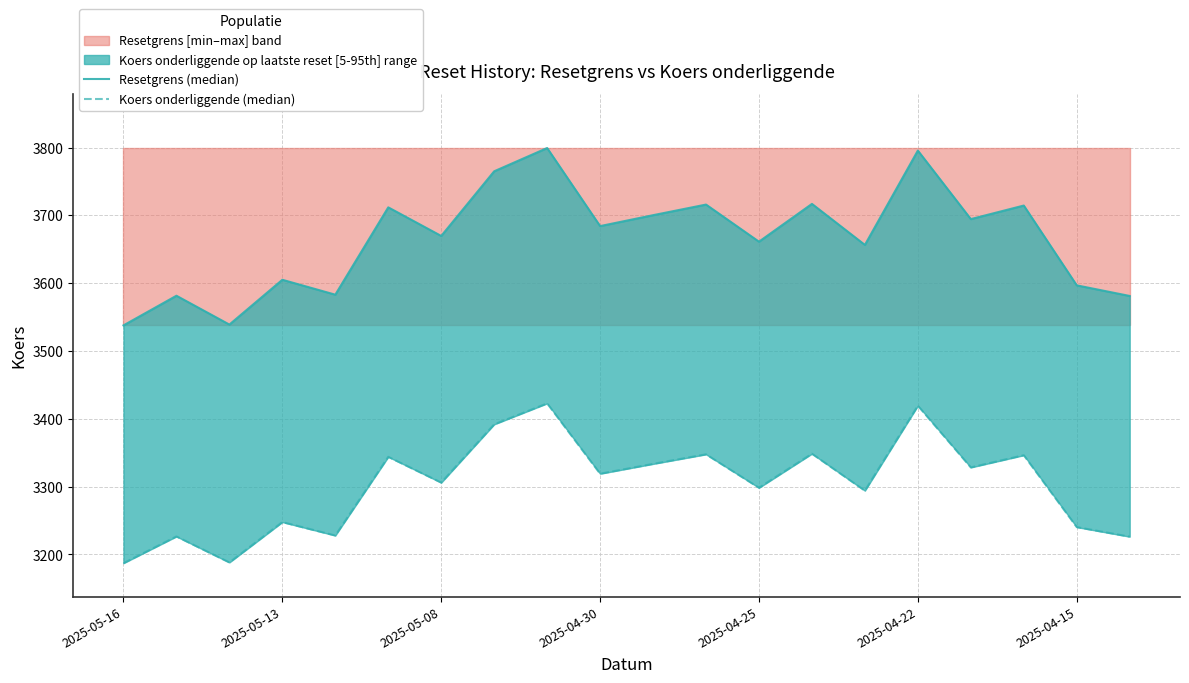

Rank the categories by Resetgrens (median) value from lowest to highest.

2025-05-16, 2025-05-08, 19, 2025-05-13, 2025-04-25, 18, 2025-04-30, 14, 12, 2025-04-15, 9, 16, 10, 2025-04-22, 17, 11, 13, 7, 15, 8